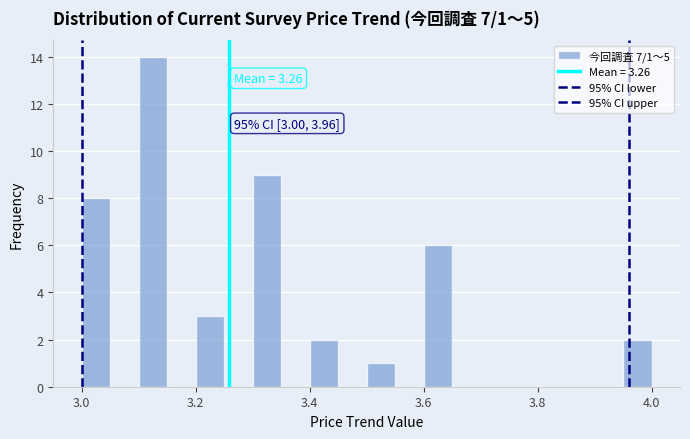

Around what value on the x-axis is the tallest bar? Give the approximate position of its centre, as read against the axis.

3.12